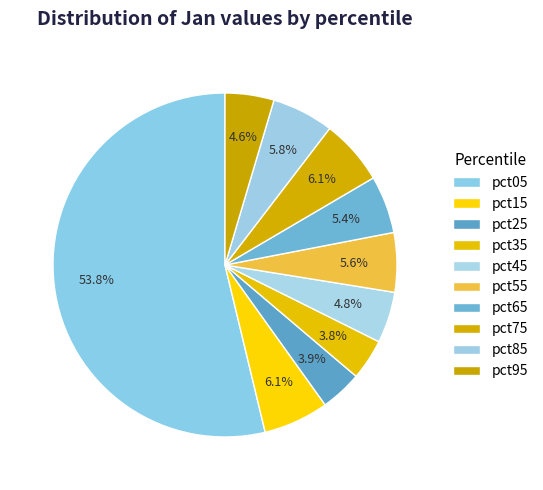

Is the sum of pct45 and pct65 greater than half?

No